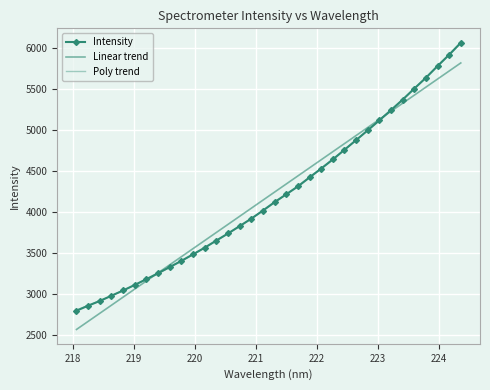

How many times do Intensity and Poly trend cross each other?

5